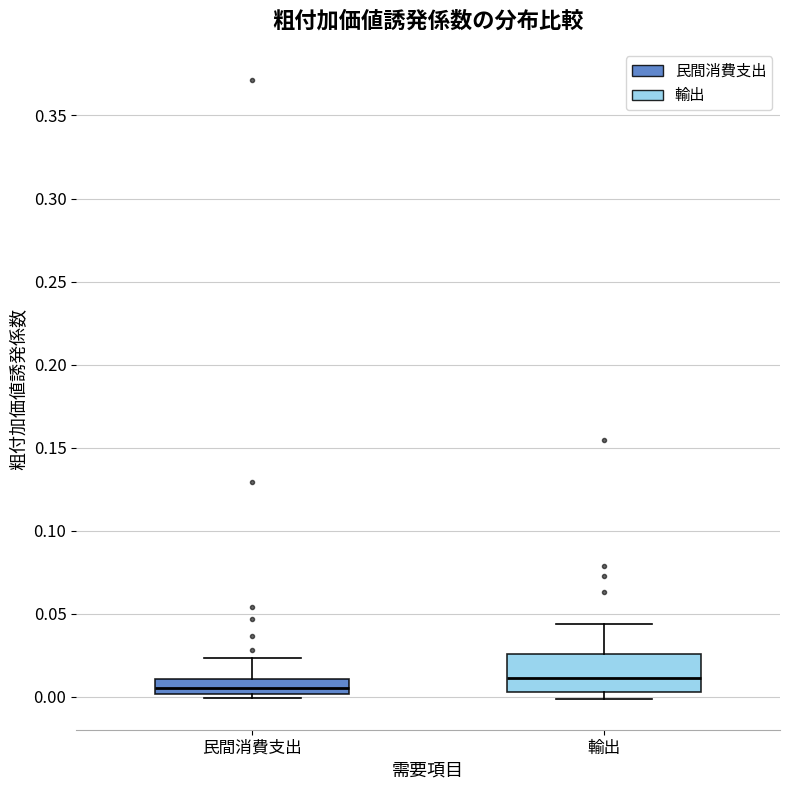

Reading left to right, transcribe this box plot: for each box, give where its median line is, the range the box spans, and where its two whiskers end, as read against the y-axis. The values are not printed on the chart, so give them approximately, as read against the axis.

民間消費支出: median 0.005, box 0.000 to 0.010, whiskers 0.000 (just below the box's lower edge) to 0.025
輸出: median 0.010, box 0.005 to 0.025, whiskers 0.000 to 0.045